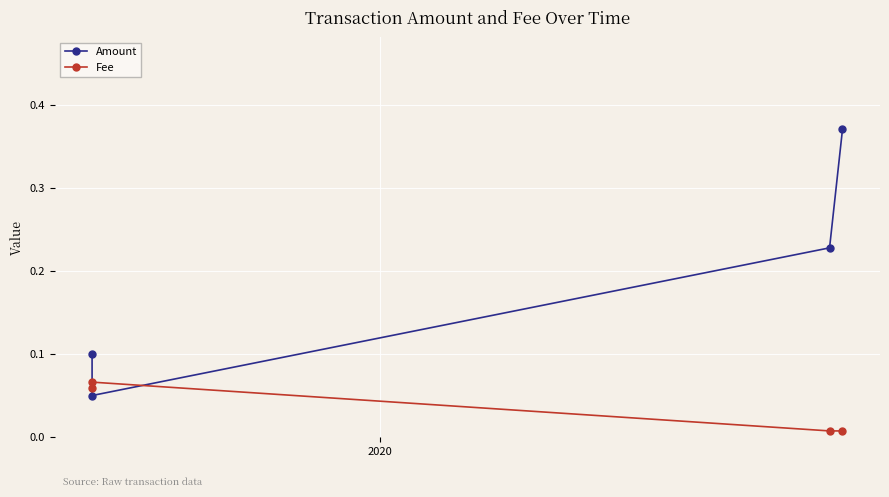

How many intersections are there between Fee and Amount?

2